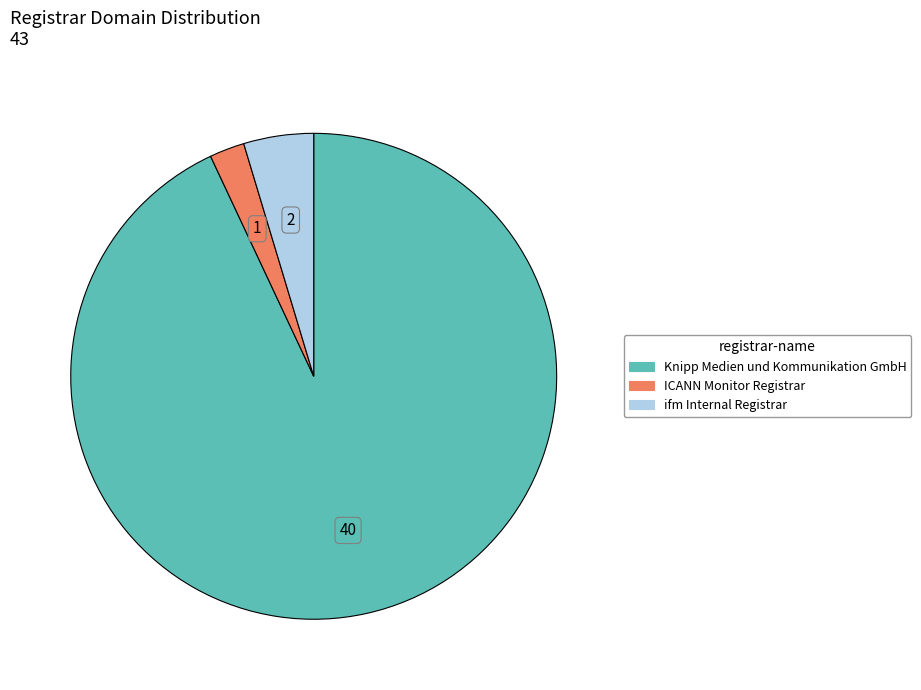

Is it true that ICANN Monitor Registrar is 15% of the pie?

False